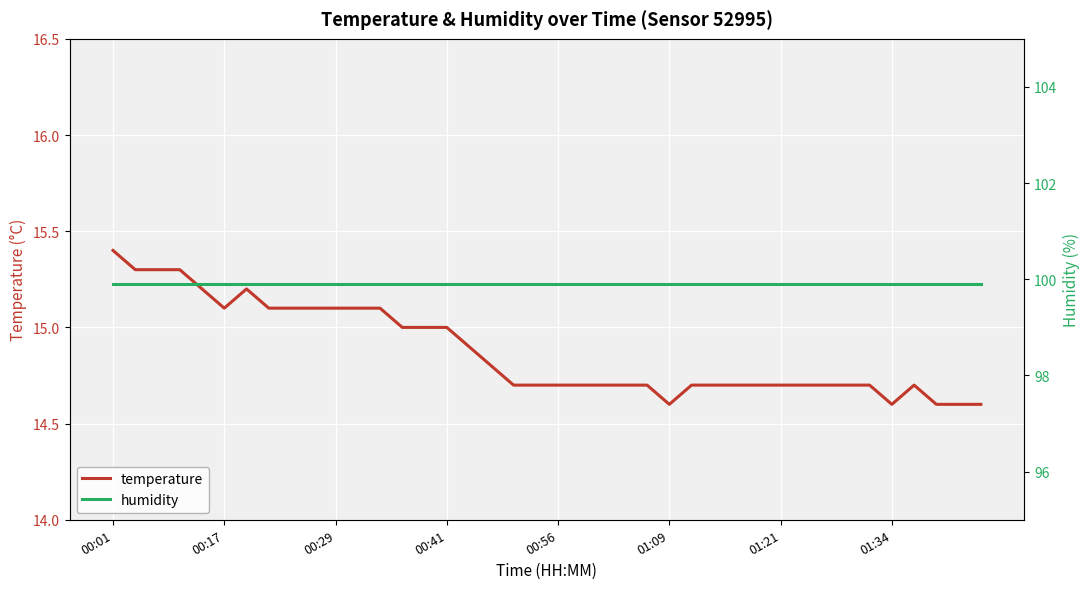

What is the sum of all temperature values?

595.0